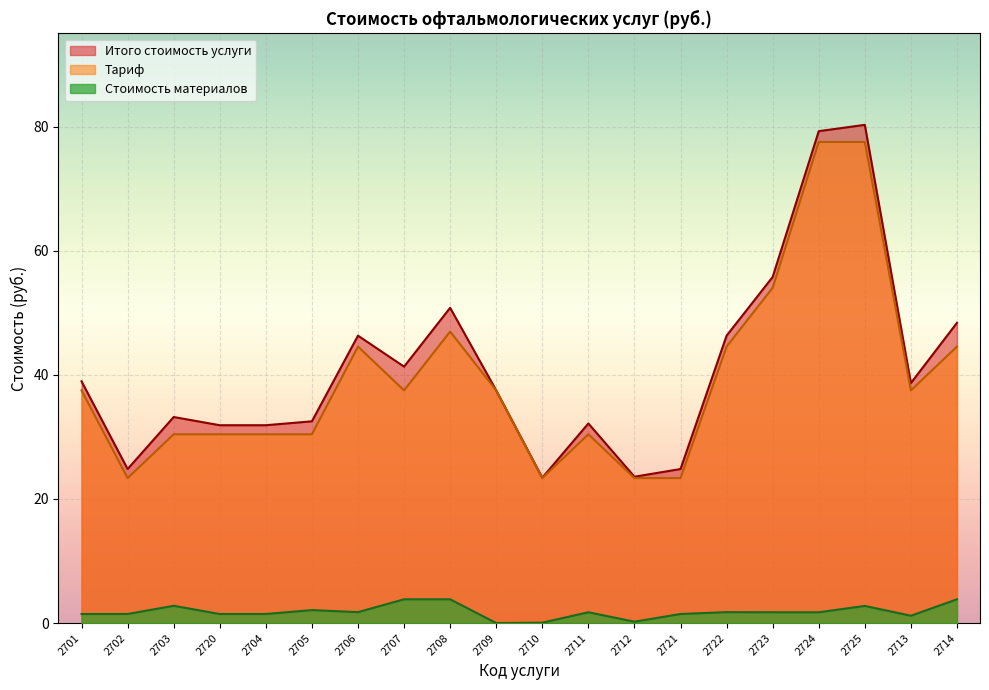

What is the difference between the Тариф values at 2708 and 2702?

23.6